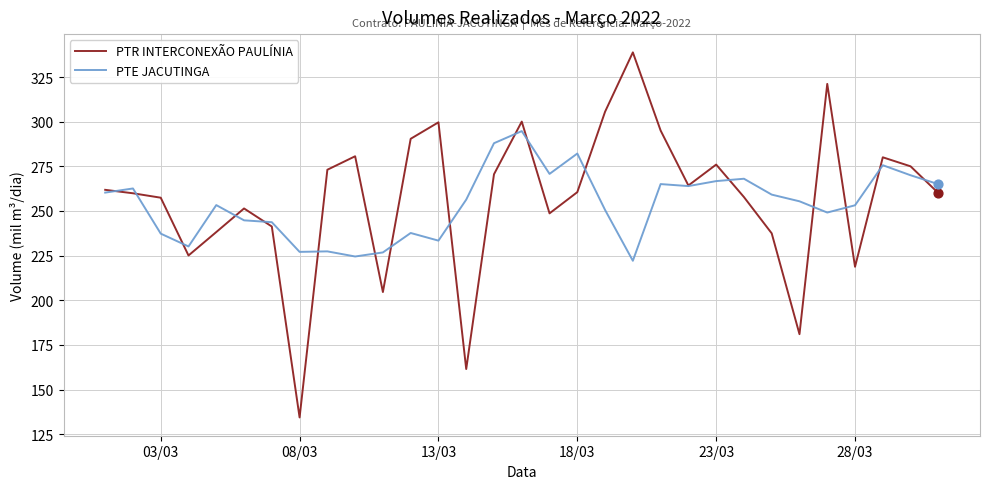

Which series has the largest total across all categories?

PTR INTERCONEXÃO PAULÍNIA